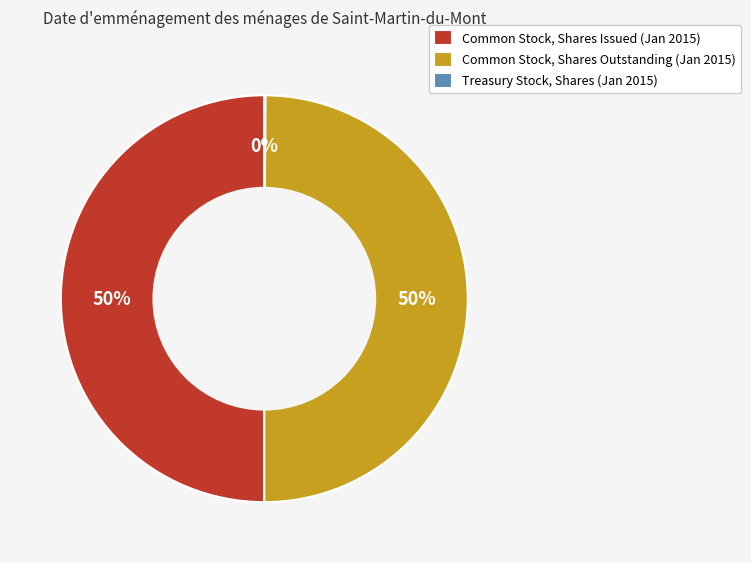

What percentage is the Common Stock, Shares Issued (Jan 2015) slice, to the nearest percent?

50%